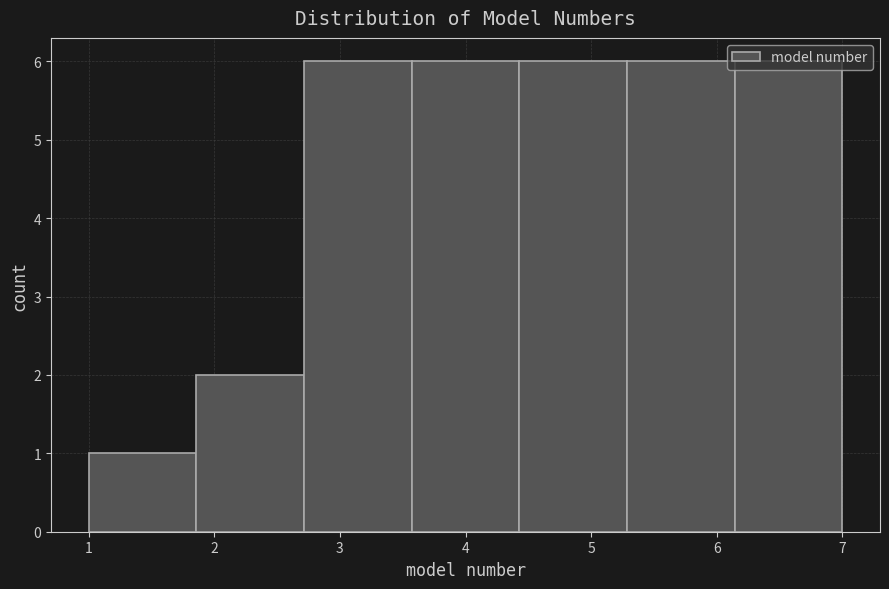

Reading left to right, list every bar in this chart as the range it spans on the x-axis followed by its height. Neither the bar edges nor the heights are printed on the chart, so give them approximately, as read against the axes.

1.0 to 1.9: 1
1.9 to 2.7: 2
2.7 to 3.6: 6
3.6 to 4.4: 6
4.4 to 5.3: 6
5.3 to 6.1: 6
6.1 to 7.0: 6